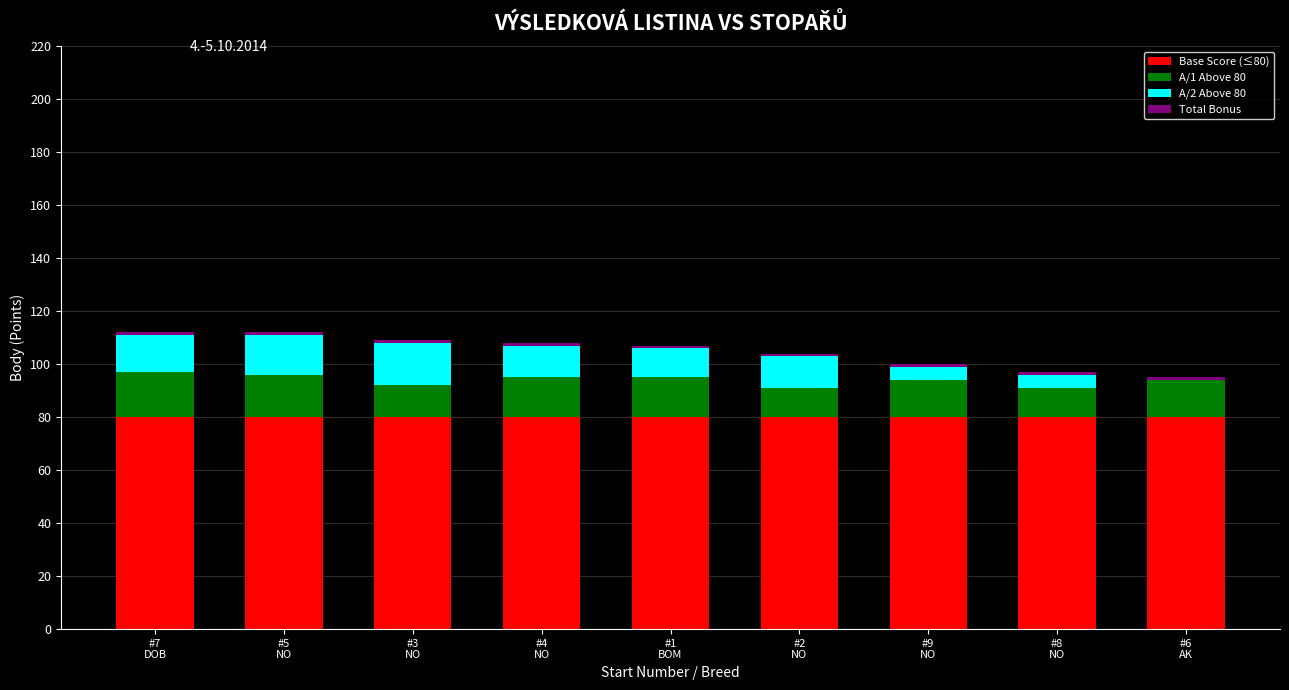

How many distinct data groups are displayed?

4